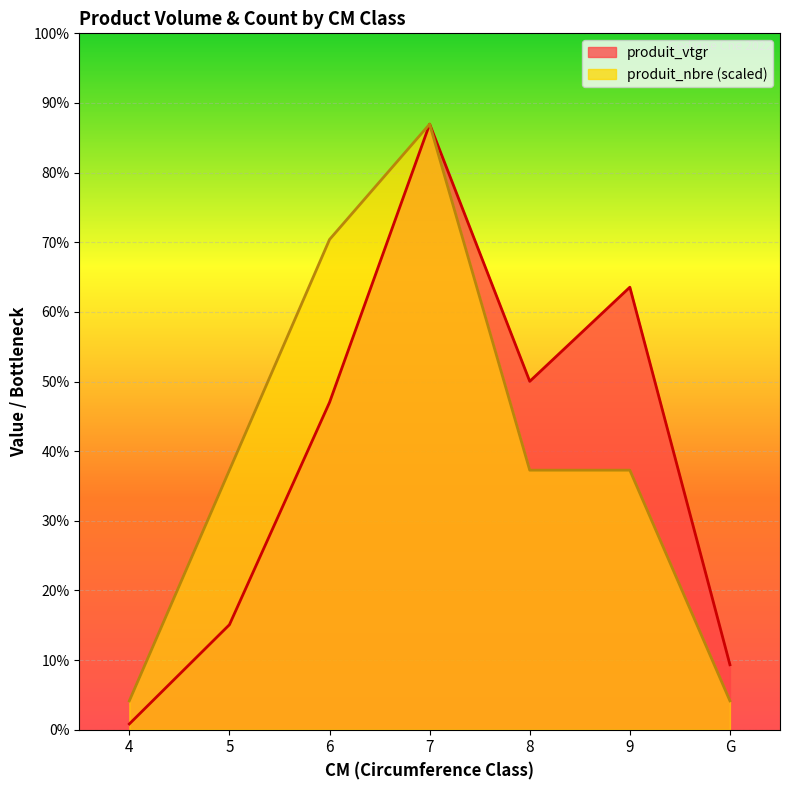

At which label does produit_vtgr reach its peak?

7